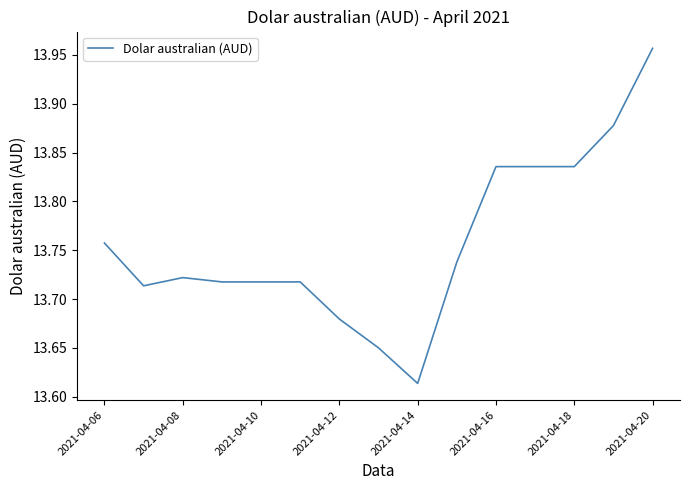

How many interior local valleys (lower than both neighbors) does the data have?

2